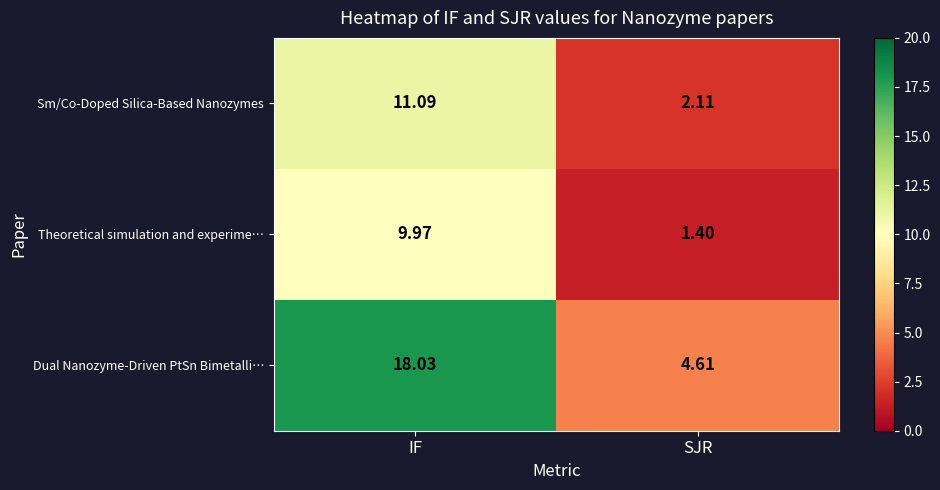

Which series has the largest total across all categories?

Dual Nanozyme-Driven PtSn Bimetalli…